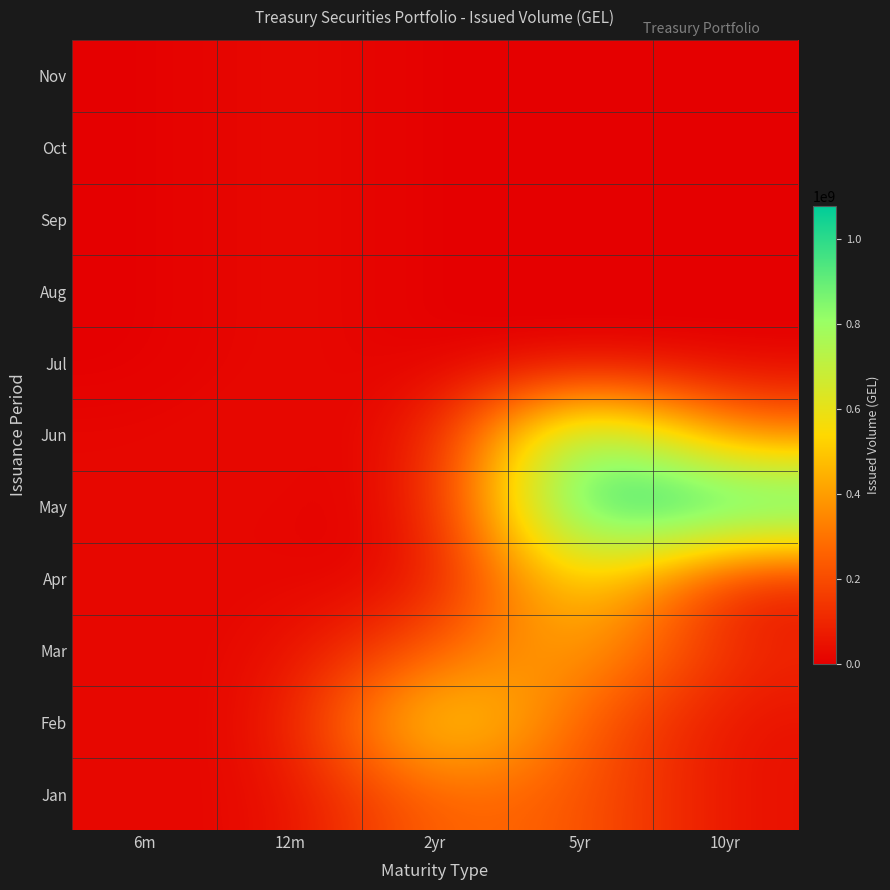

What is the spread (max minus min) of values at 6m?

20000000